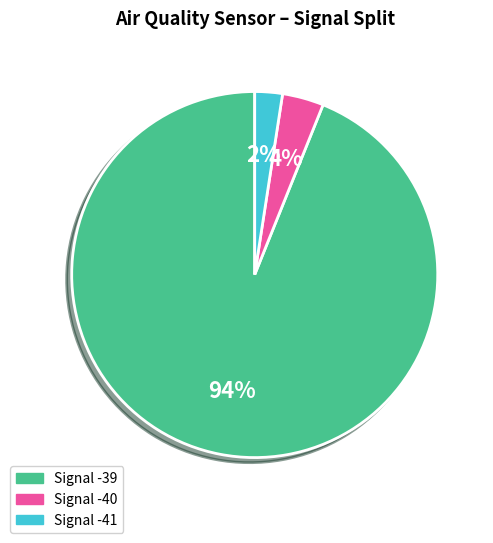

How many slices are in this pie chart?

3